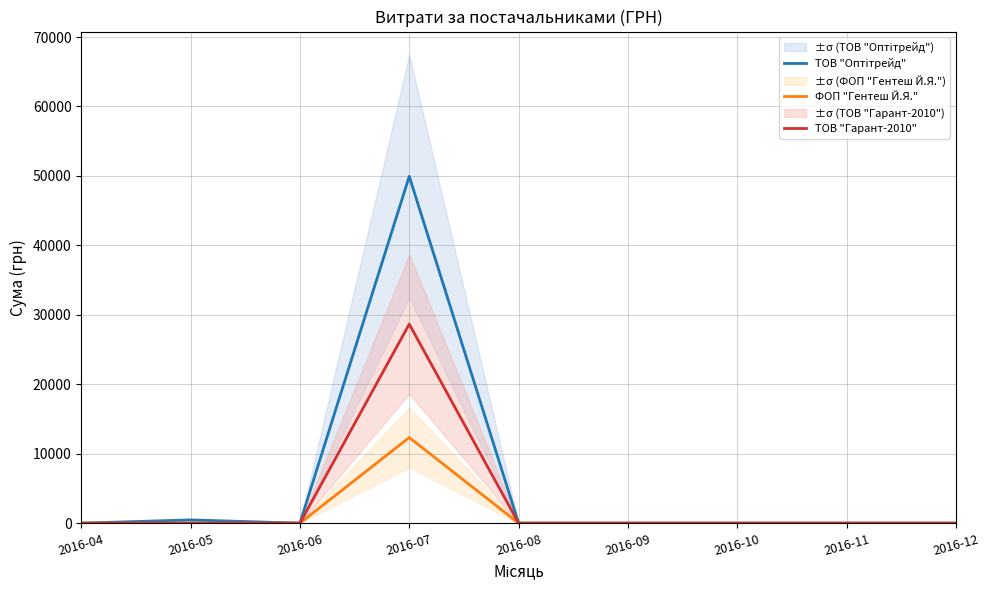

Reading left to right, transcribe all the data shown in this chart.

ТОВ "Оптітрейд": 0	466	0	49941	0	0	0	0	0
ФОП "Гентеш Й.Я.": 0	0	0	12332	0	0	0	0	0
ТОВ "Гарант-2010": 0	0	0	28662	0	0	0	0	0